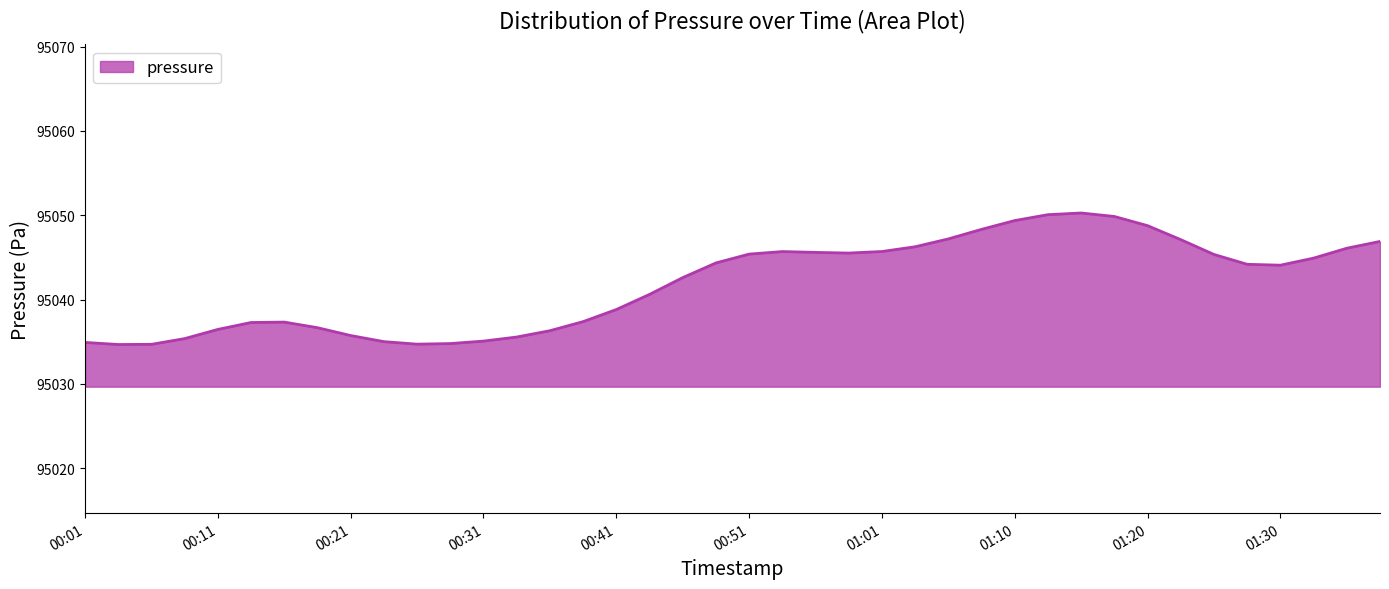

What is the difference between the maximum and minimum values?

15.6